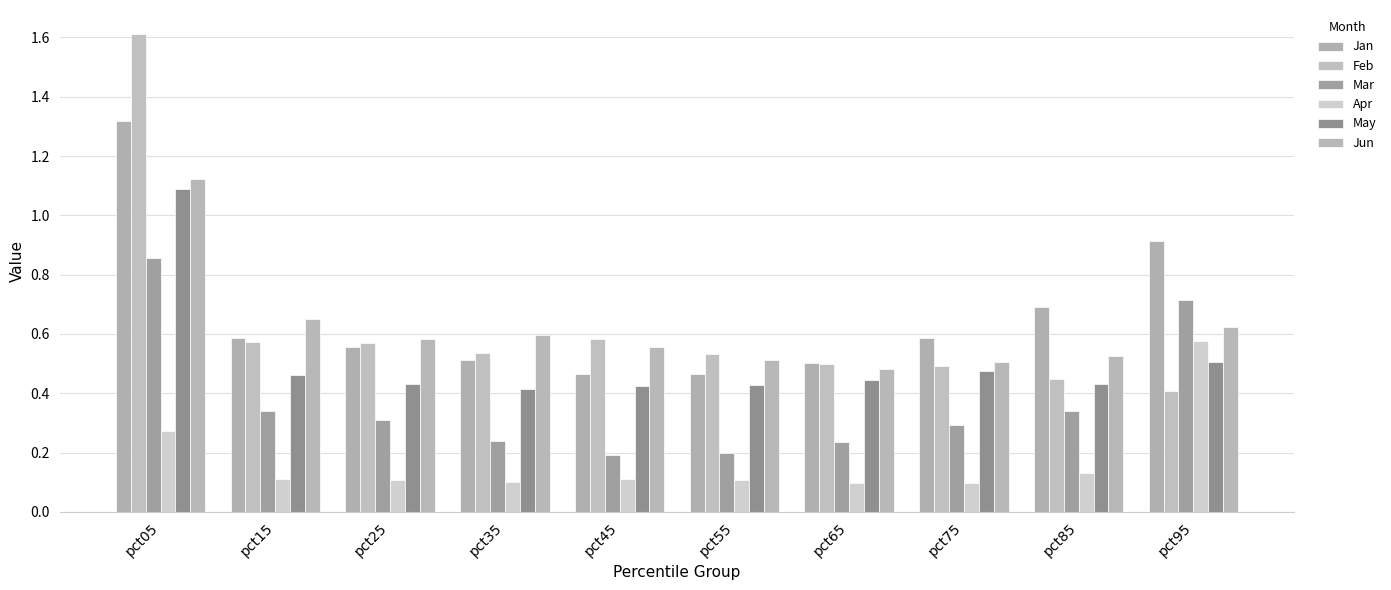

What are all the series names shown in the legend?

Jan, Feb, Mar, Apr, May, Jun